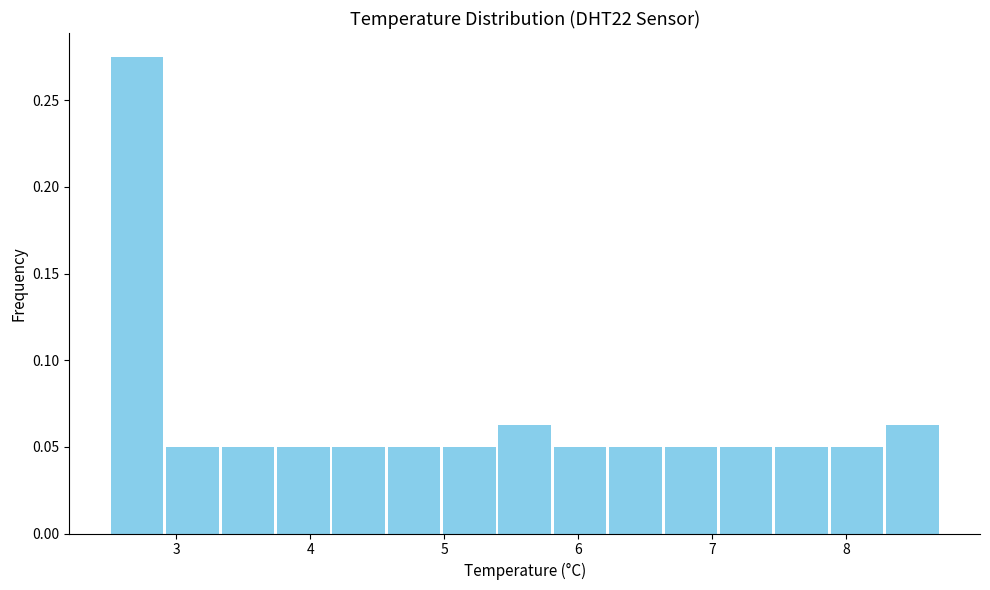

How tall is the bar that spans 2.5 to 2.9 on the x-axis? Neither the bar edges nor the heights are printed on the chart, so give them approximately, as read against the axes.

0.275